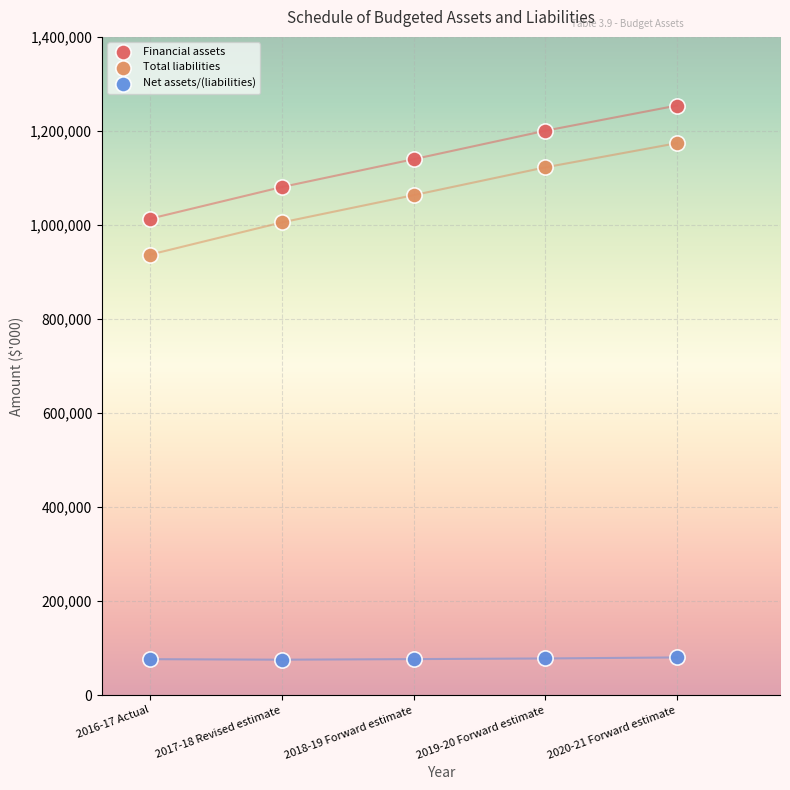

Which series contains the highest Y value?

Financial assets